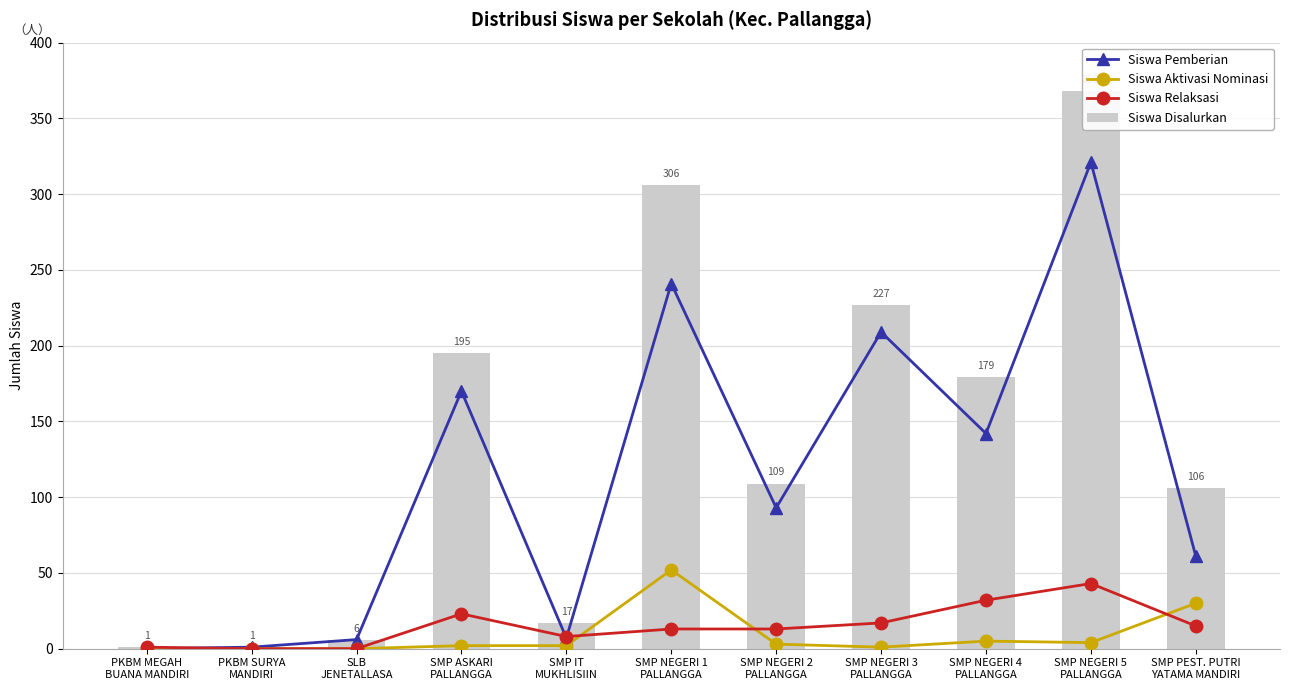

The Siswa Relaksasi series shows 30 at SMP NEGERI 3
PALLANGGA. True or false?

False